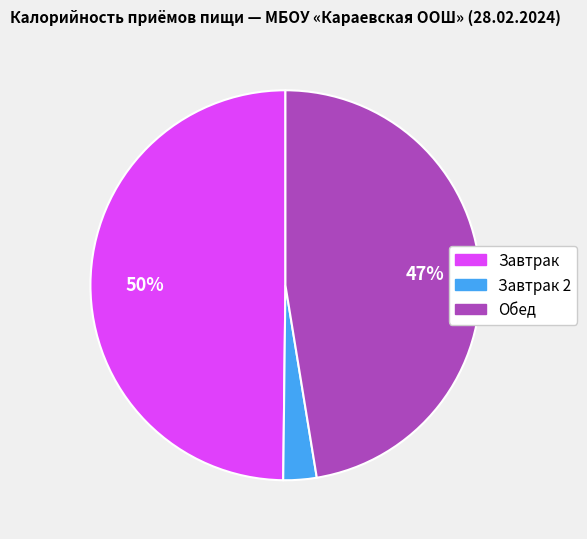

Does any single category account for the majority?

No